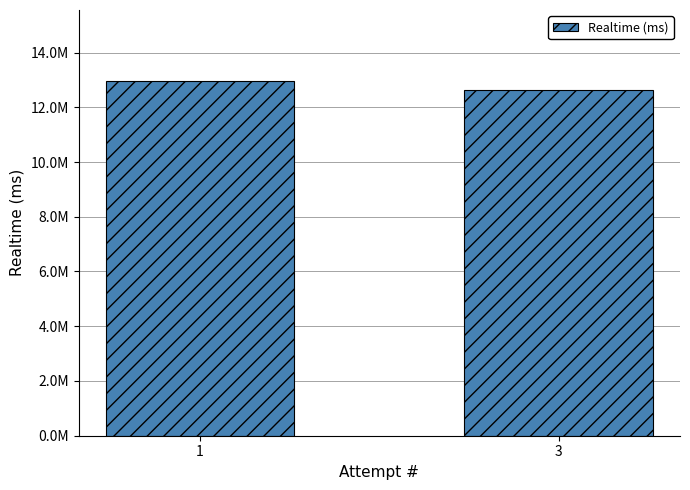

Are the bars grouped side by side (vs. stacked)?

No